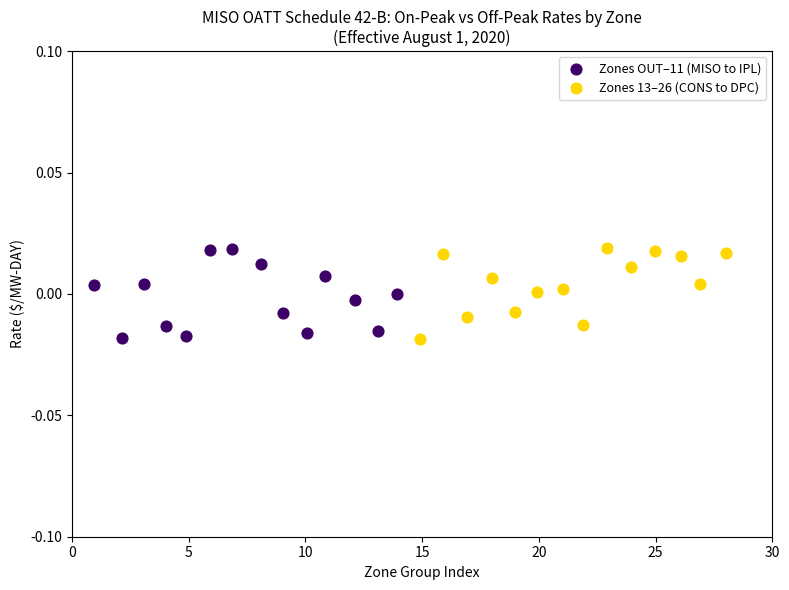

What are all the series names shown in the legend?

Zones OUT–11 (MISO to IPL), Zones 13–26 (CONS to DPC)